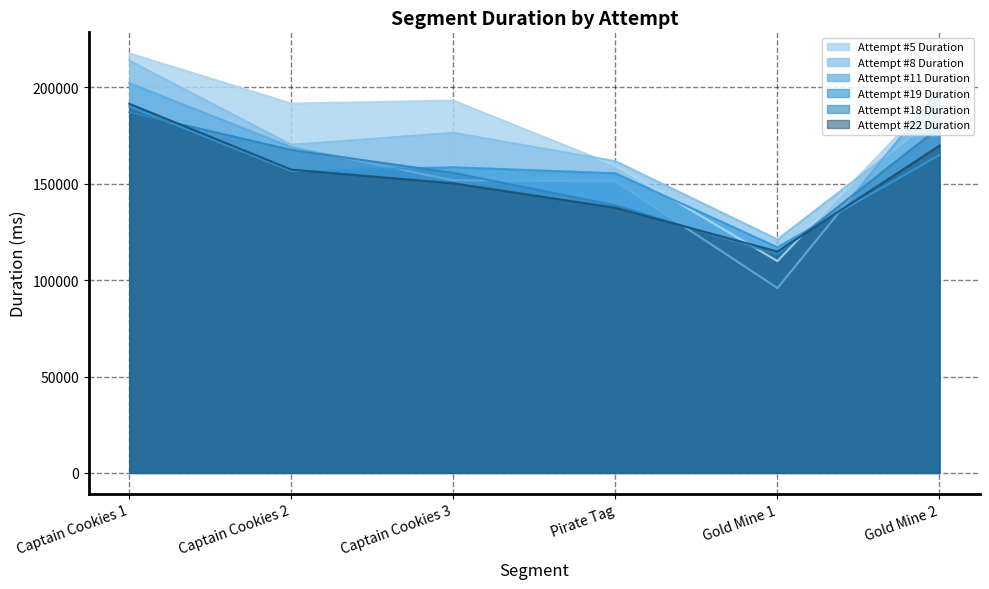

What is the difference between the highest and lowest values at Pirate Tag?

24168